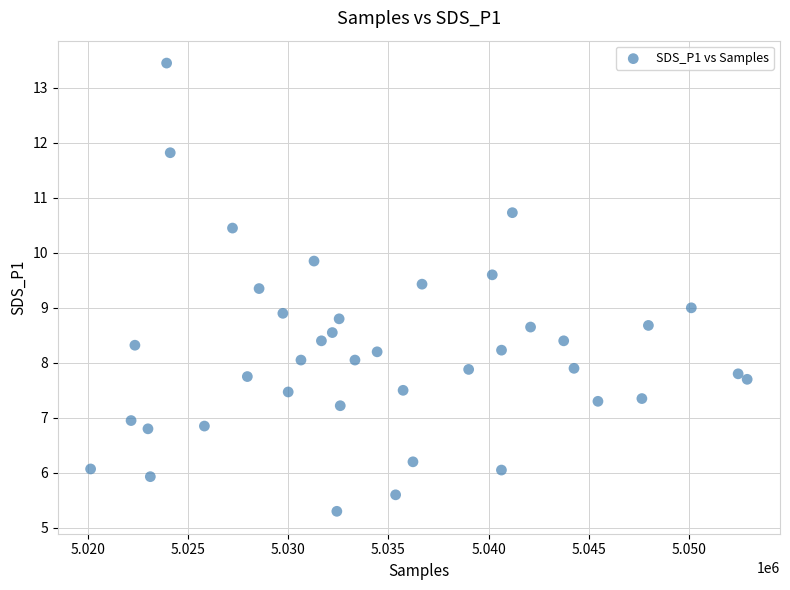

What is the range of X values (max minus min)?

32770.0